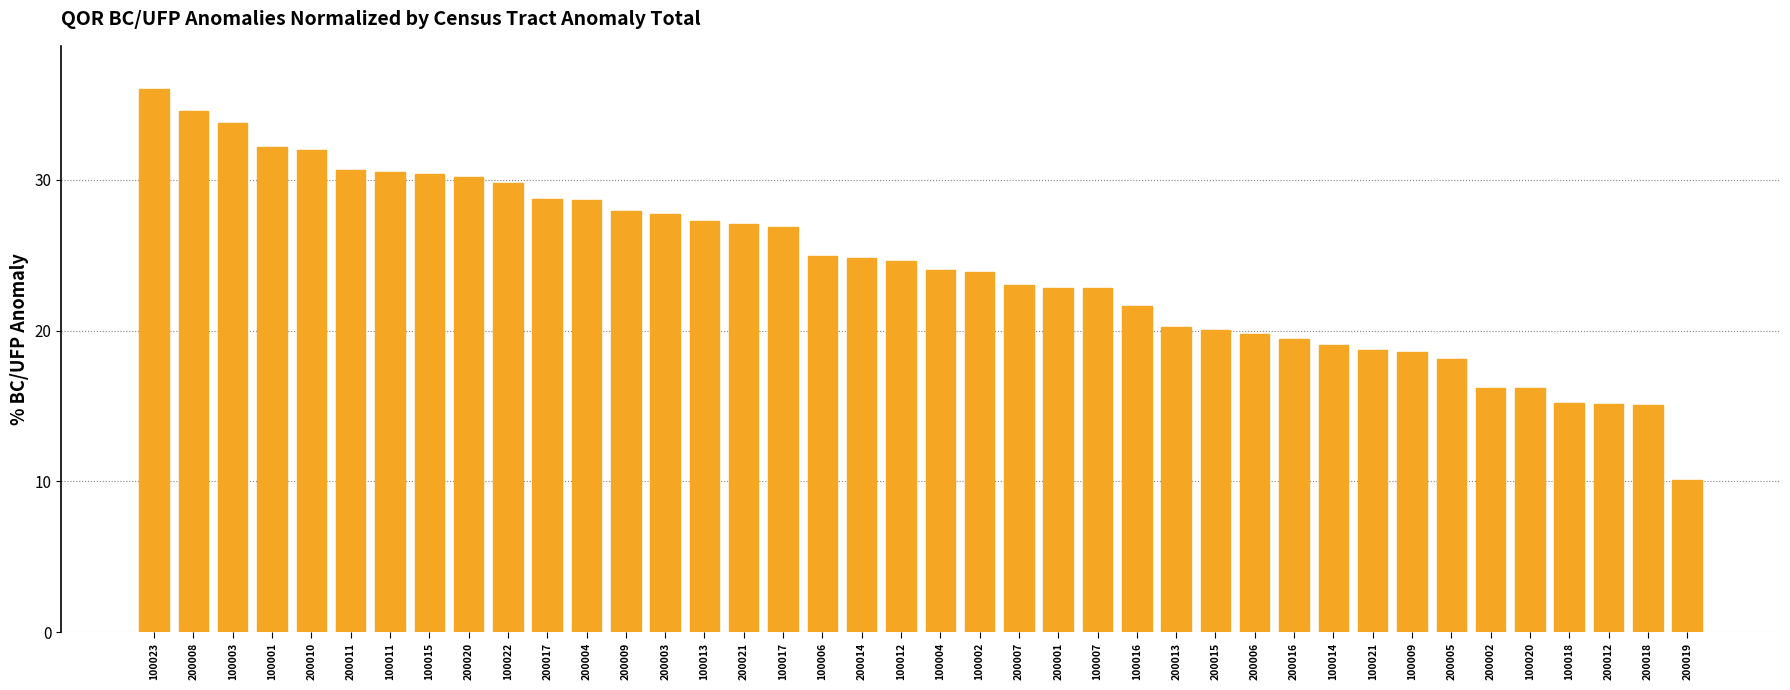

What is the ratio of the value at 100003 to the value at 100021?

1.8